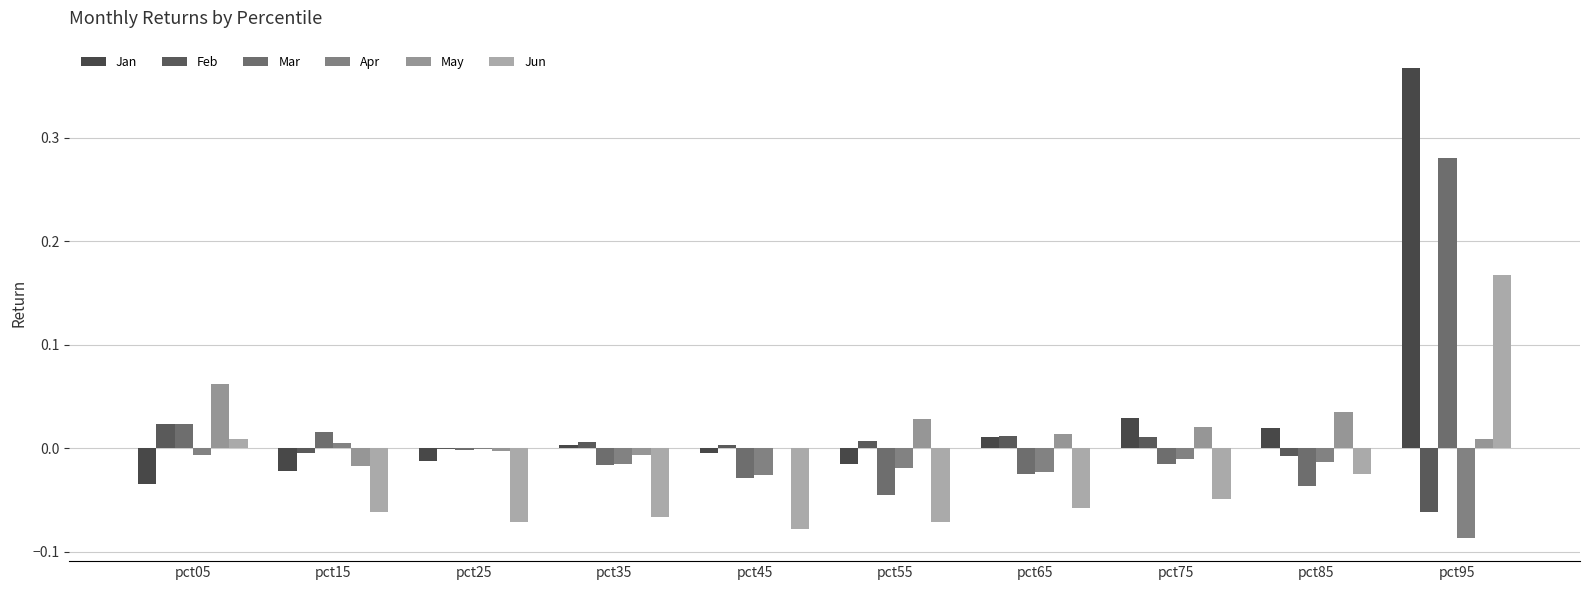

What is the difference between the second highest and minimum values in the Jan series?

0.1